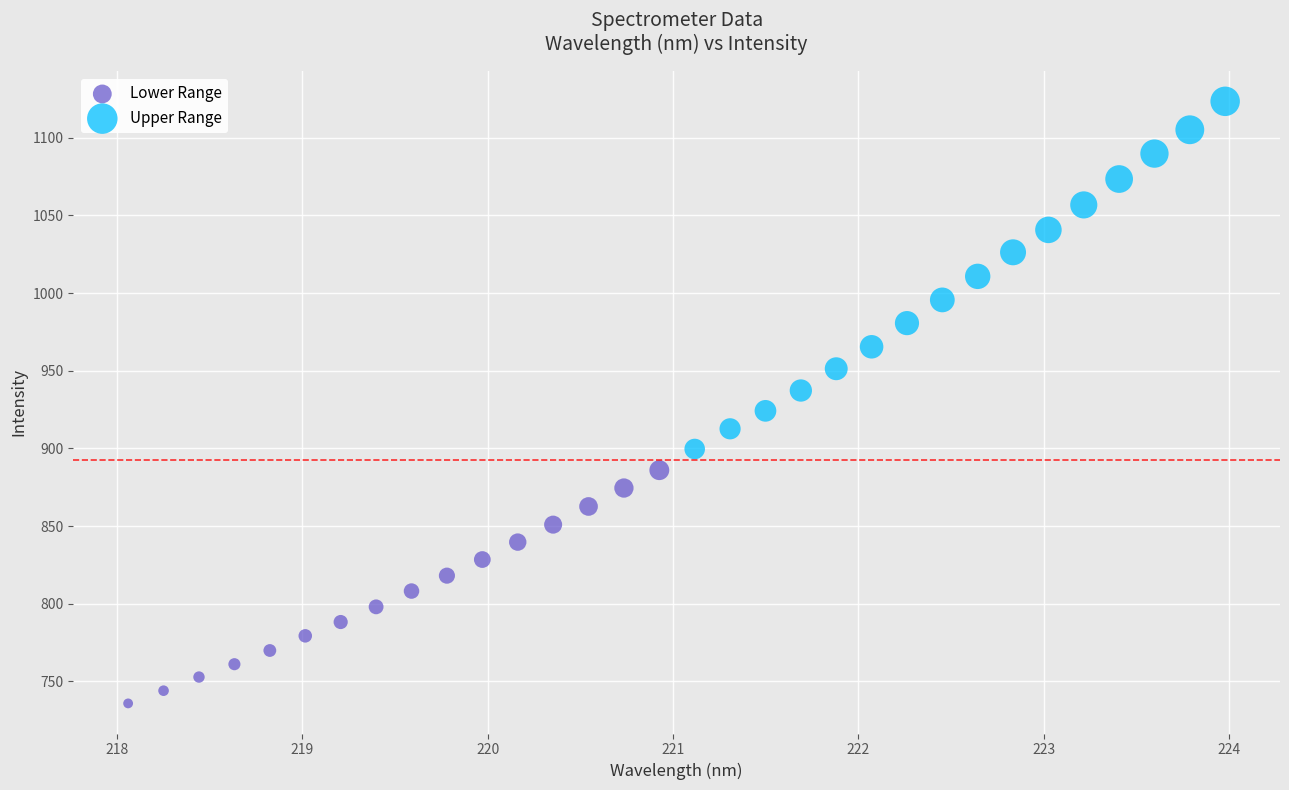

Which series reaches the minimum Y coordinate?

Lower Range